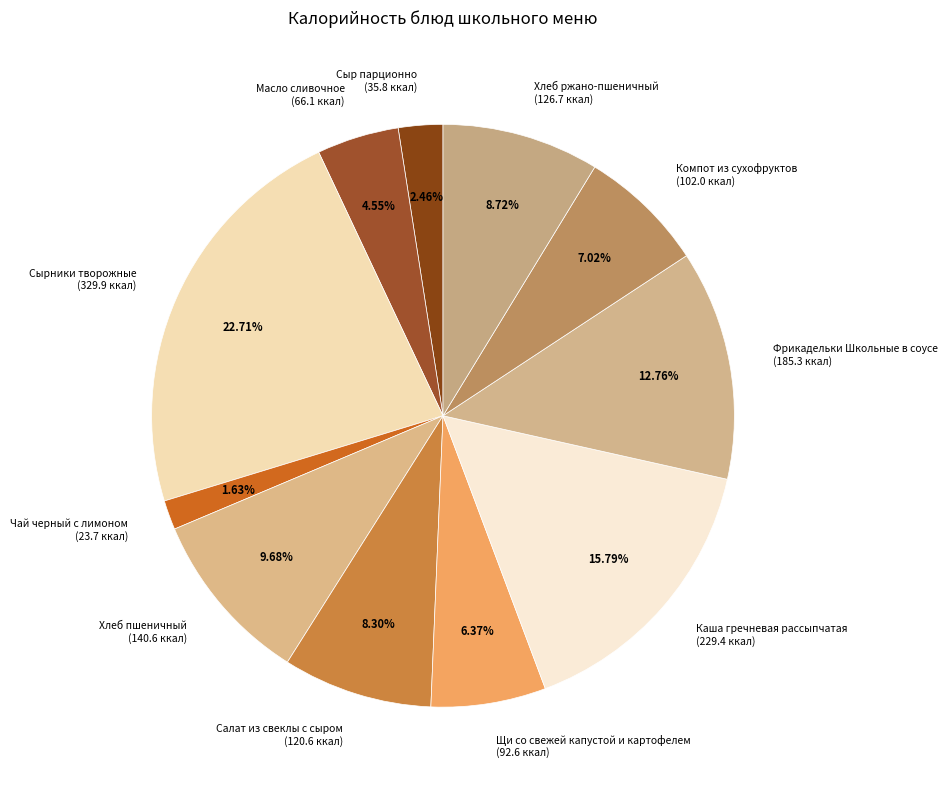

To the nearest percent, what is the combined percentage of Сыр парционно and Хлеб пшеничный?

12%